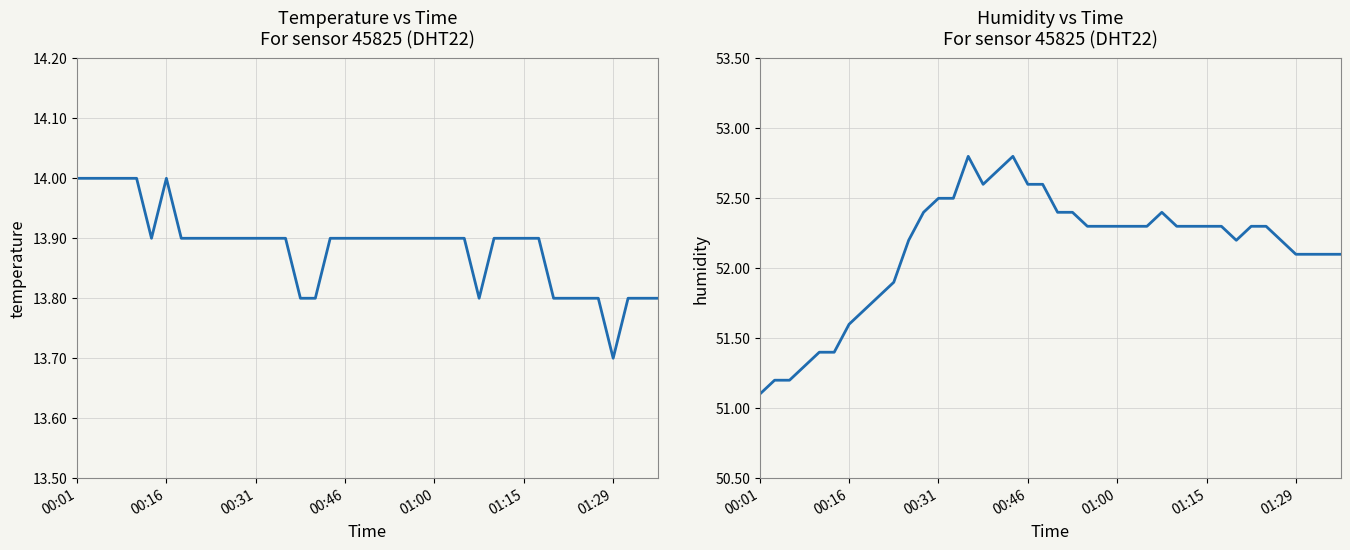

Is the value of humidity at 16 greater than the value of temperature at 36?

Yes